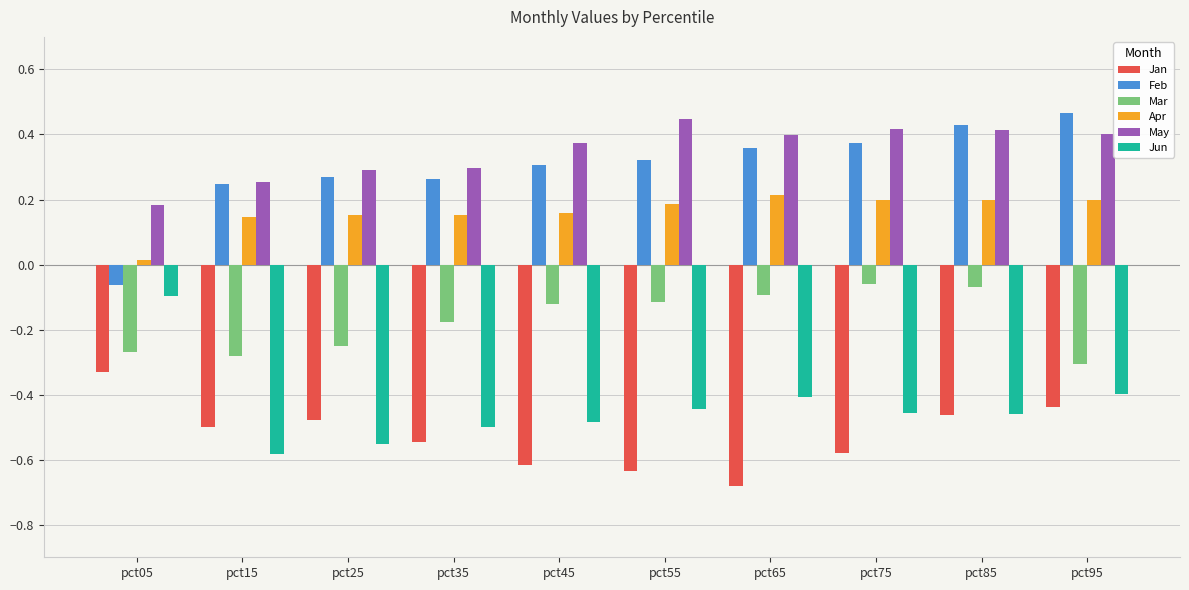

How many data points does each series have?

10